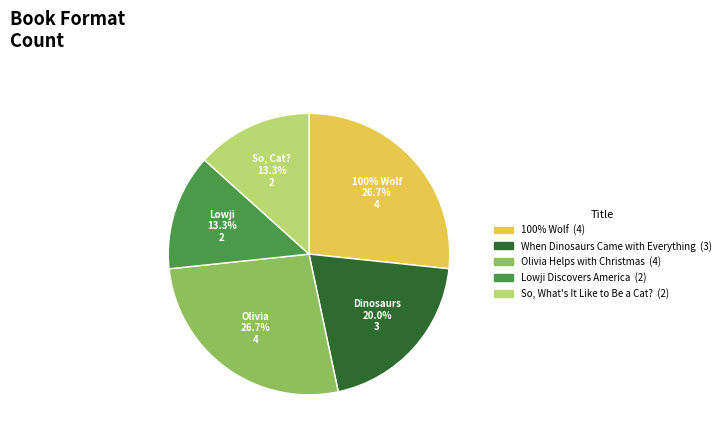

What percentage is the When Dinosaurs Came with Everything slice, to the nearest percent?

20%